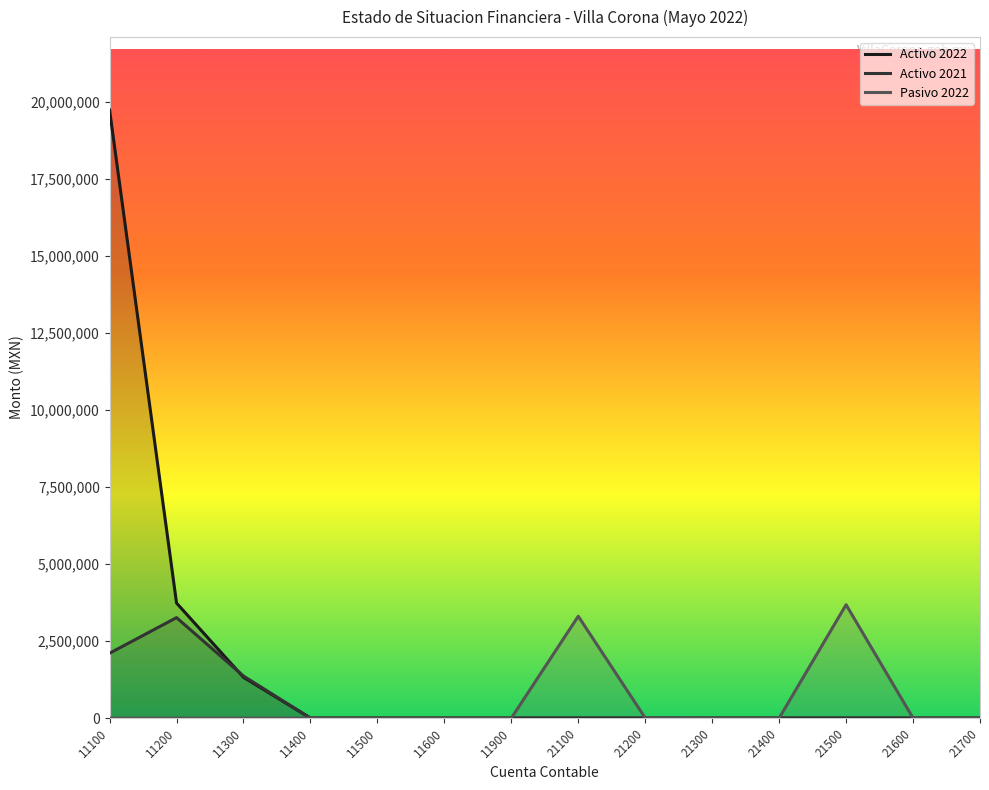

The value of Activo 2021 at 21500 is -1109437.8. True or false?

False